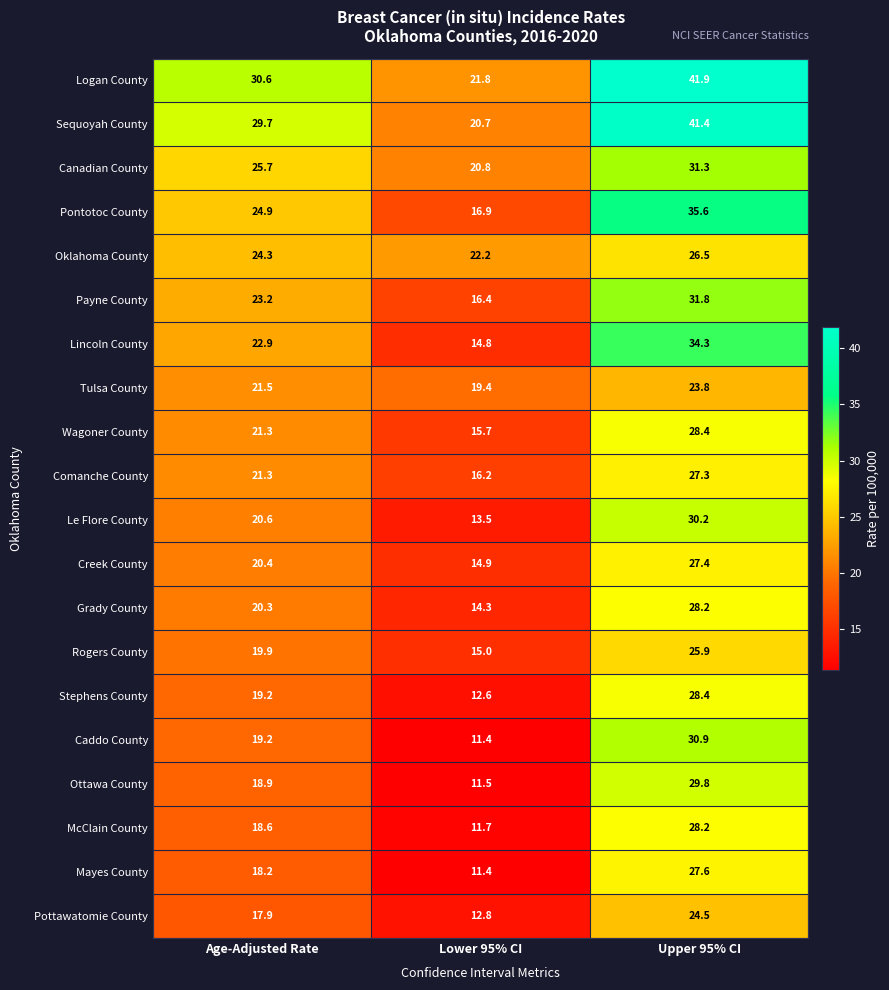

The value of Canadian County at Upper 95% CI is 31.3. True or false?

True